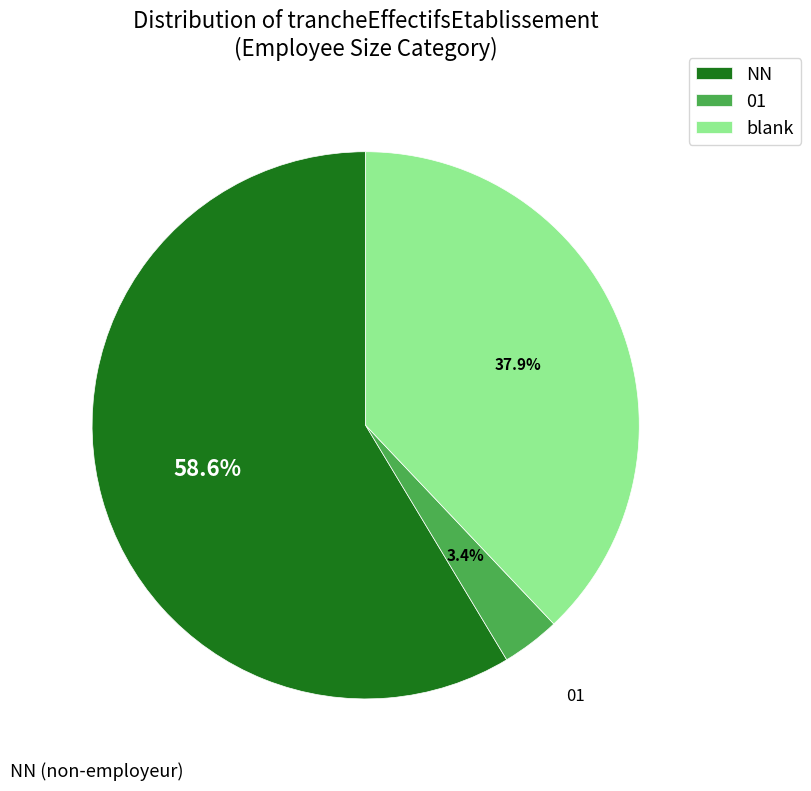

Rank the categories by value from highest to lowest.

NN, blank, 01